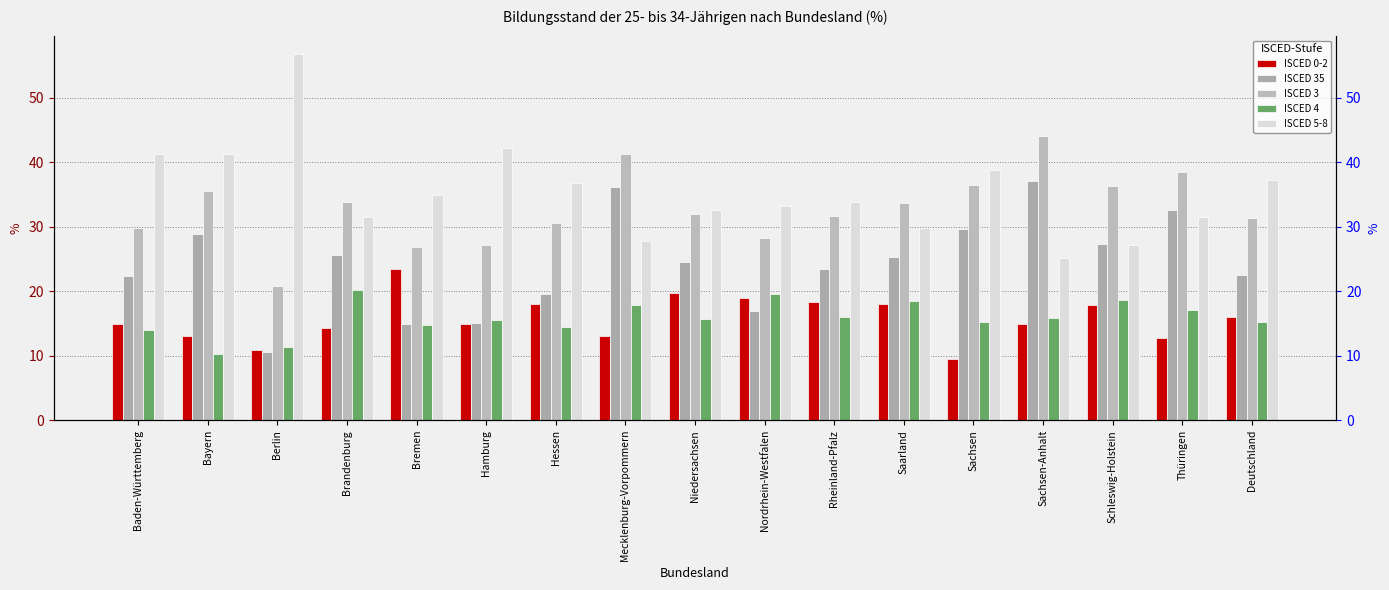

What are all the series names shown in the legend?

ISCED 0-2, ISCED 35, ISCED 3, ISCED 4, ISCED 5-8